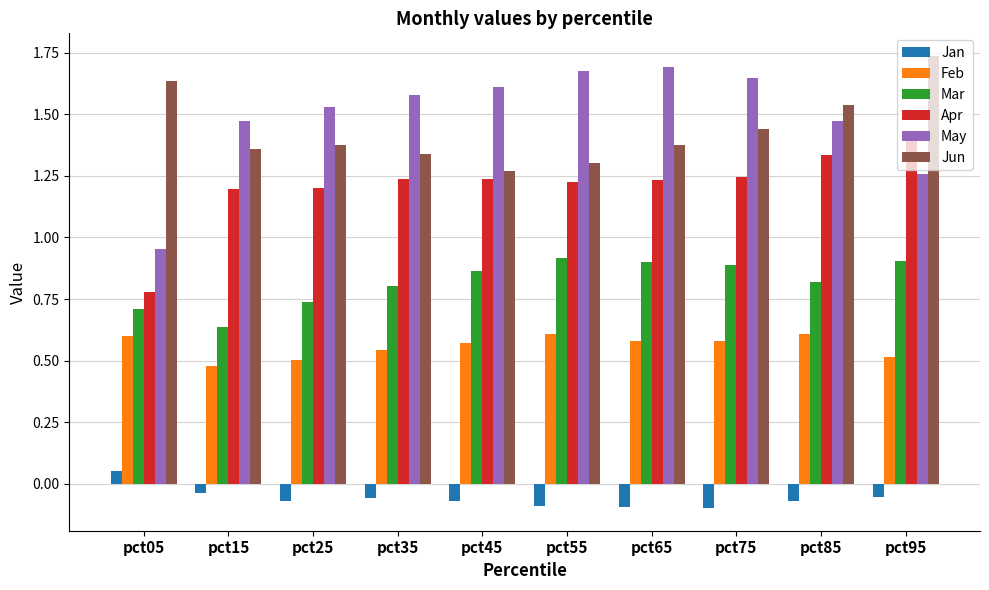

Where does the May series first go above 1?

pct15